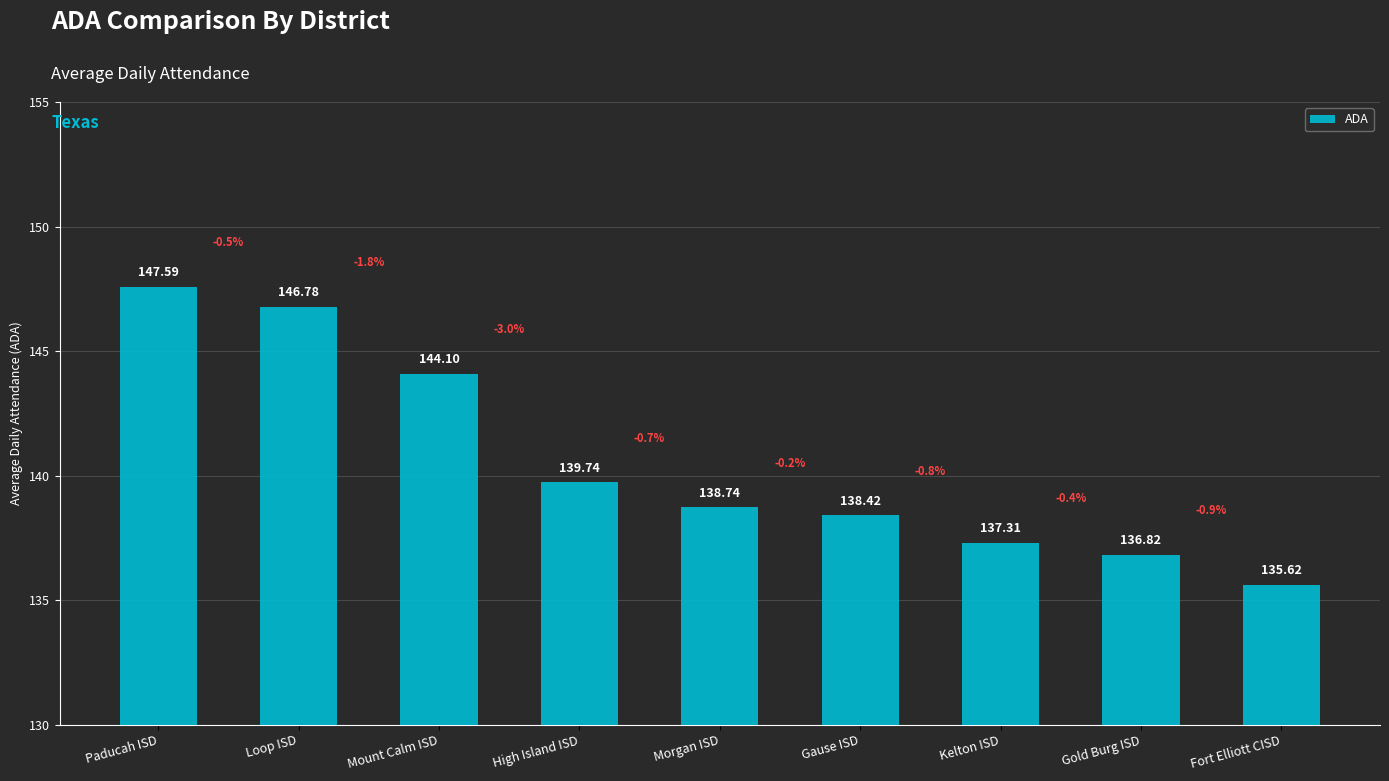

What is the average value?

140.6